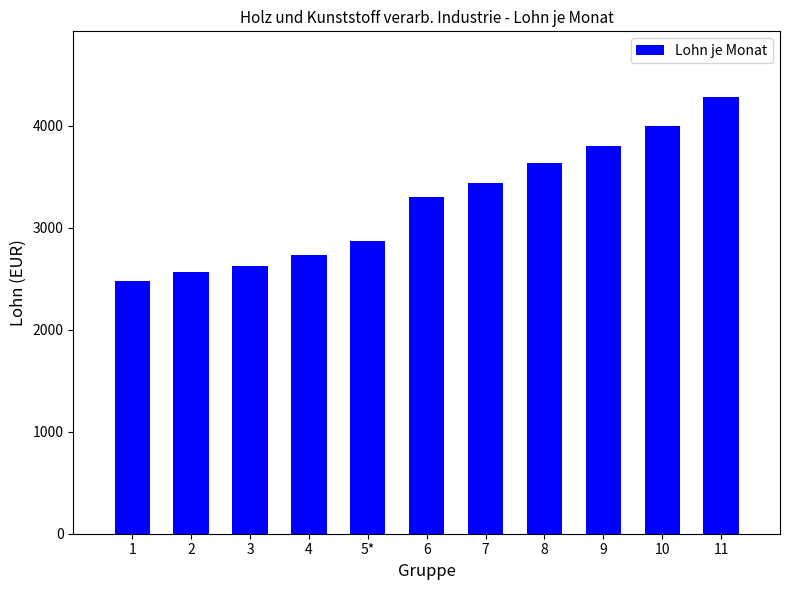

What is the average value?

3248.3